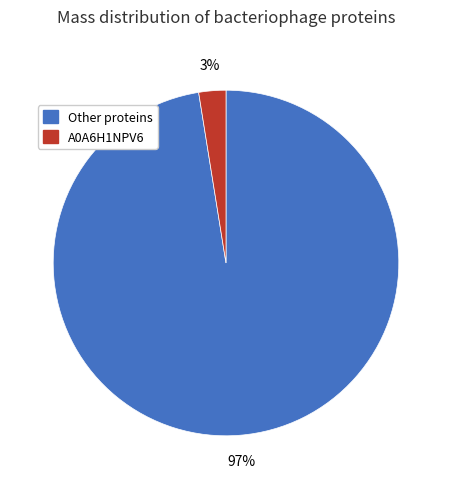

Does any single category account for the majority?

Yes